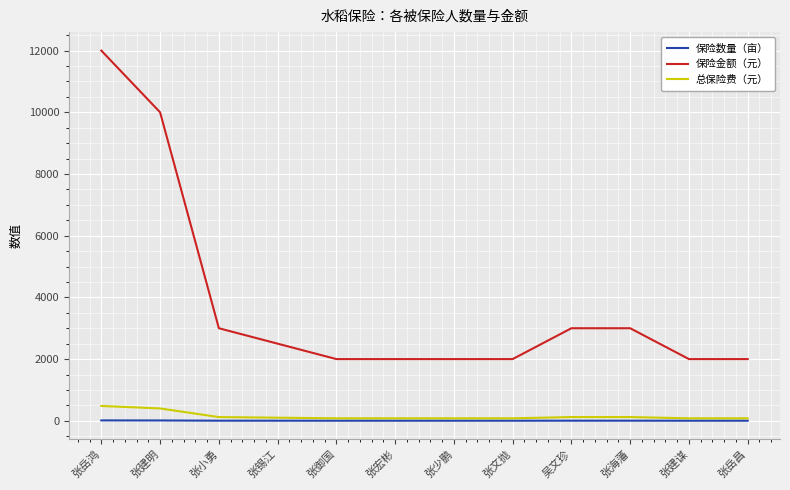

What are all the series names shown in the legend?

保险数量（亩）, 保险金额（元）, 总保险费（元）